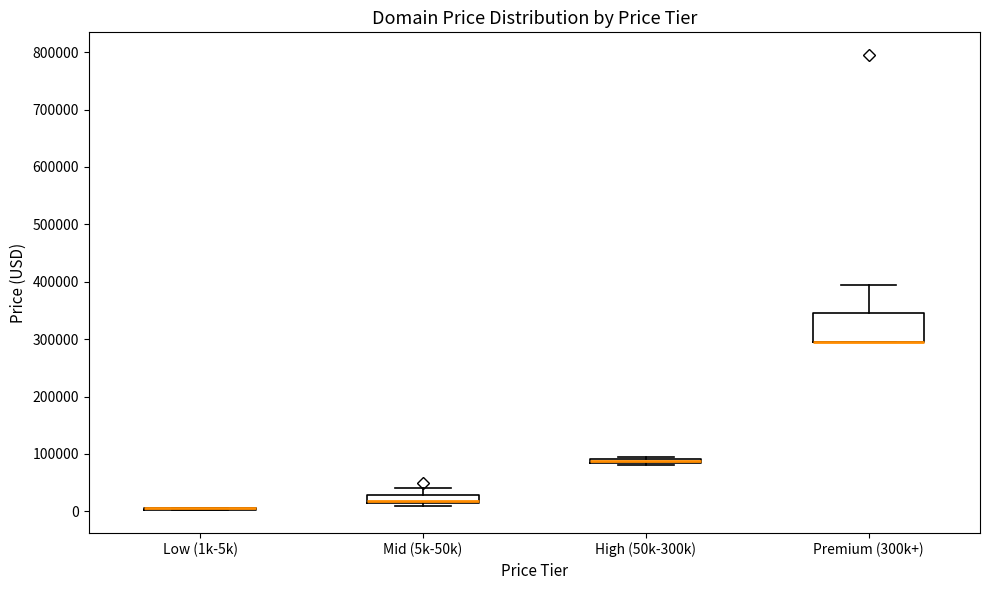

Where does the upper whisker of the box for Premium (300k+) end on the y-axis? The values are not printed on the chart, so give them approximately, as read against the axis.

390000